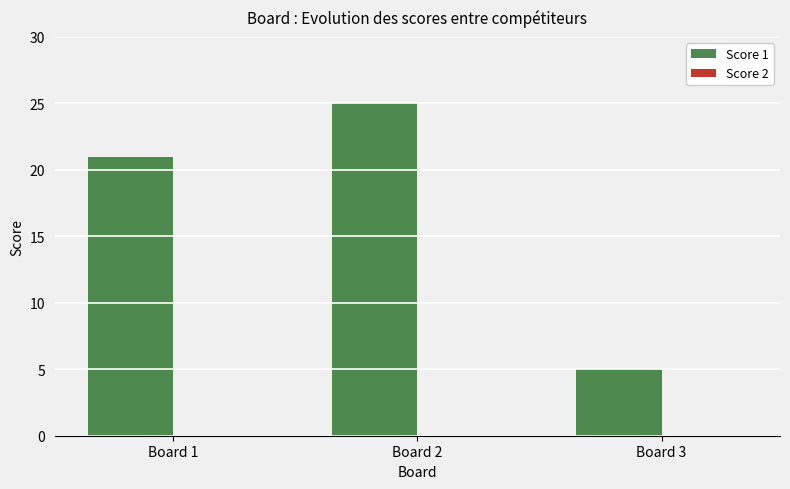

What is the difference between the values at Board 3 and Board 2?

20